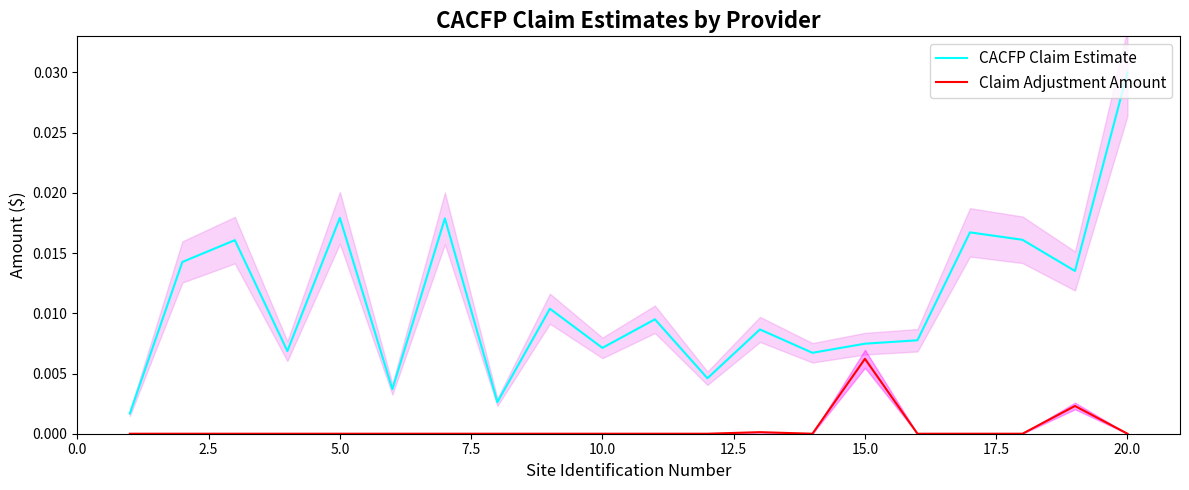

True or false: Claim Adjustment Amount and CACFP Claim Estimate cross at least once.

False